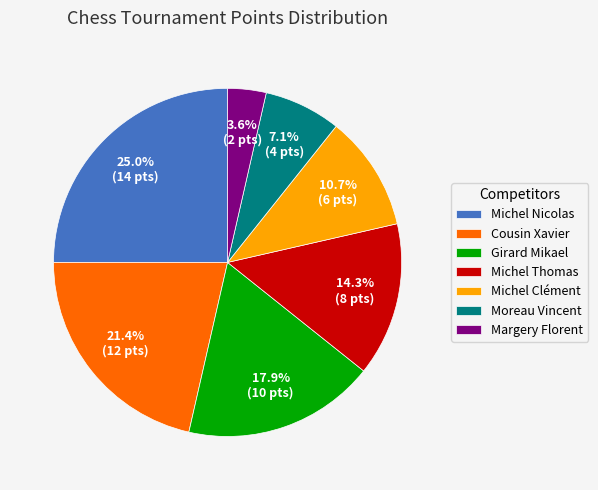

Which slice is the largest?

Michel Nicolas